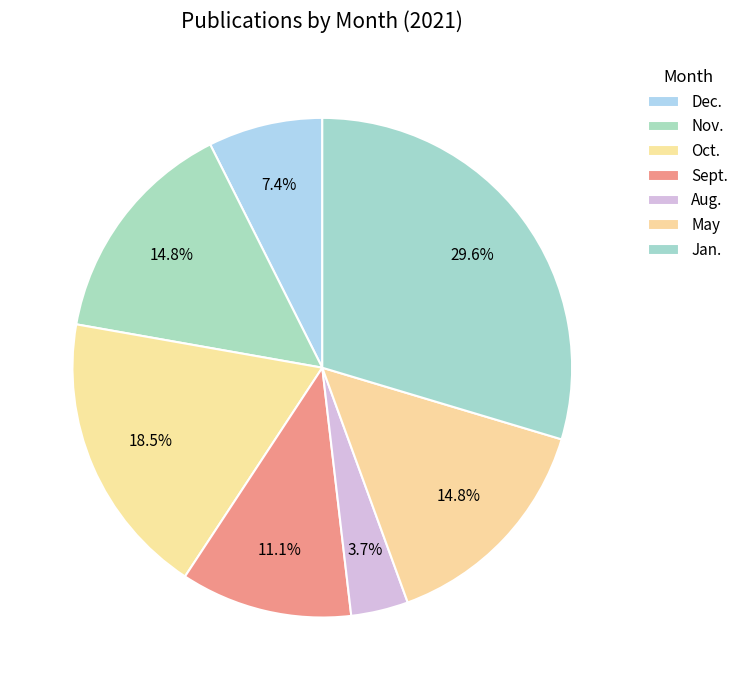

Is it true that Oct. is 14% of the pie?

False